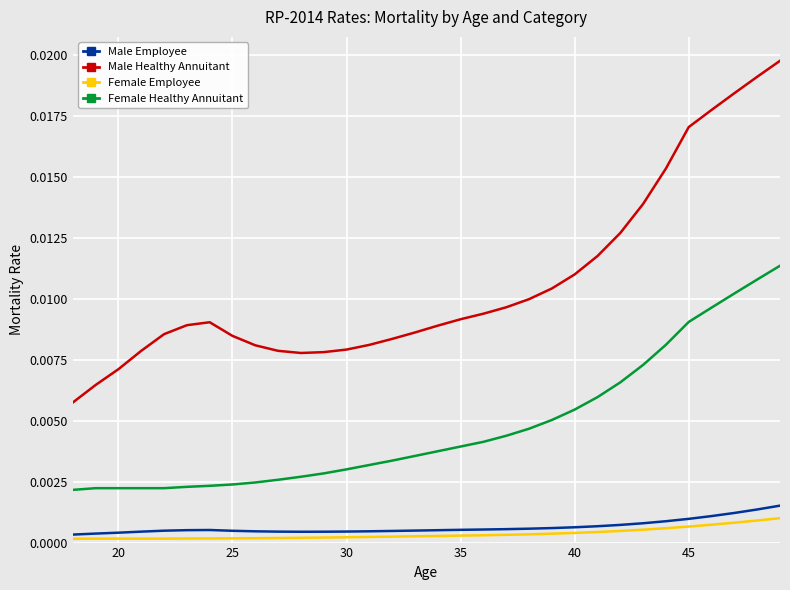

Which series has the largest range (max minus min)?

Male Healthy Annuitant